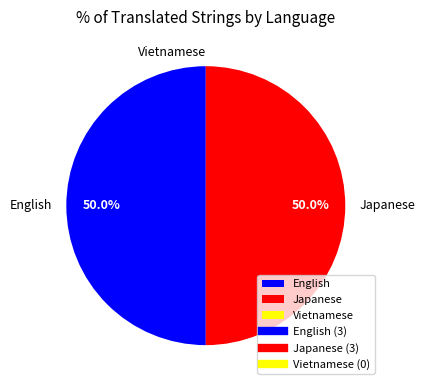

What percentage do Japanese and English together represent?

100.0%